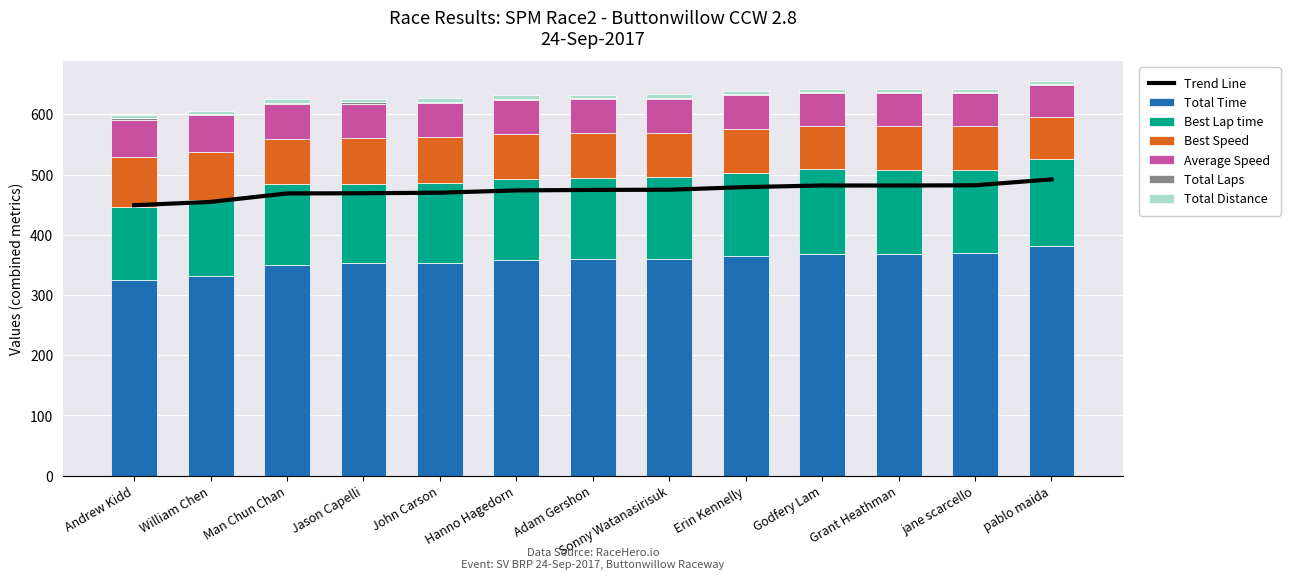

What is the minimum value shown in the chart?

52.9